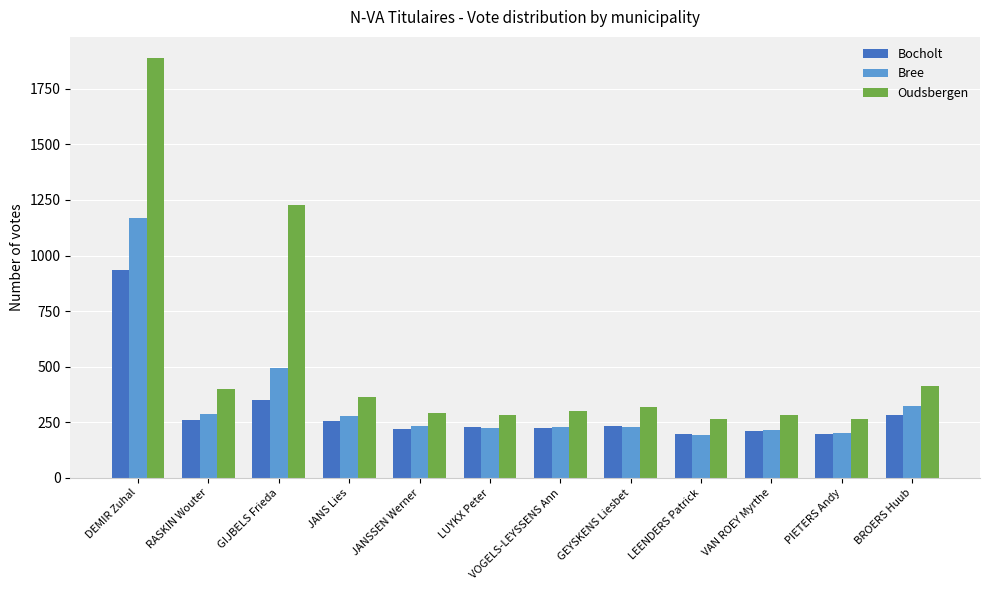

What is the approximate value of Bree at PIETERS Andy, to the nearest 50?

200